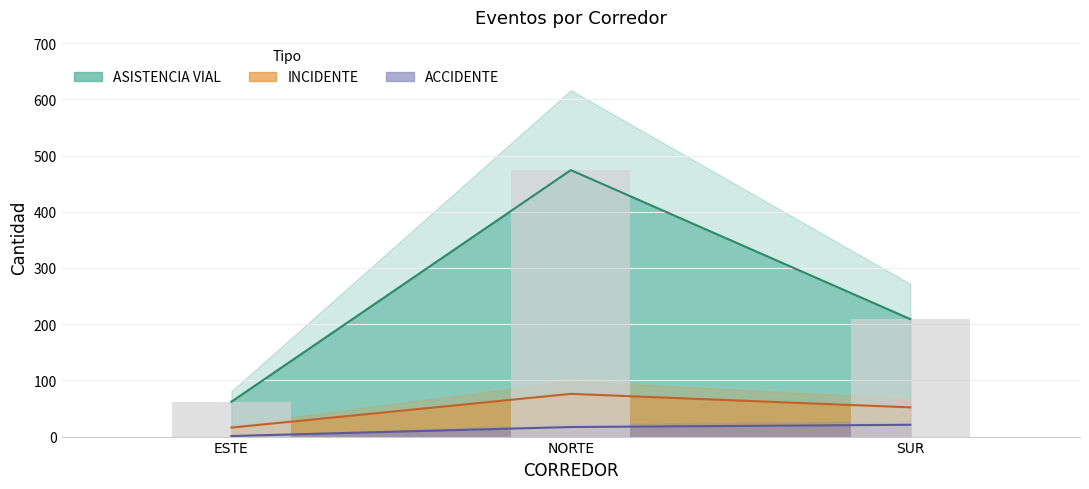

Between NORTE and SUR, which is larger?

SUR